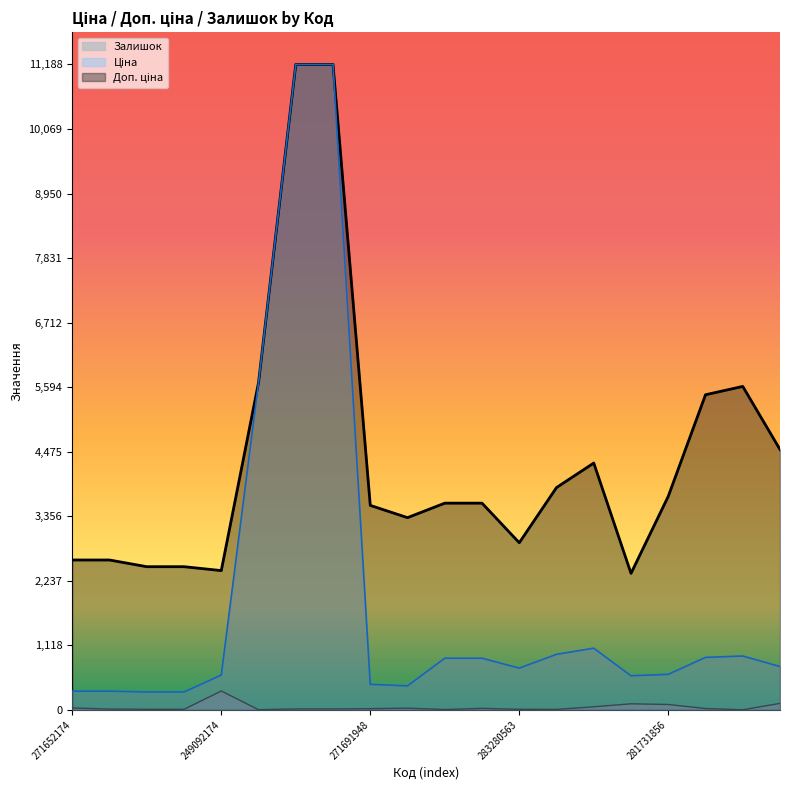

How many series are shown in this chart?

3